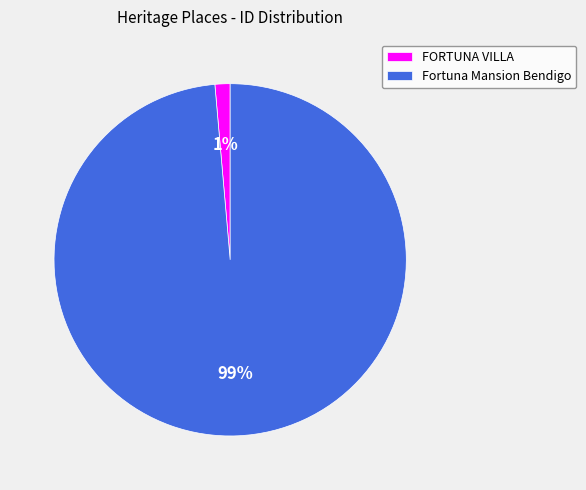

The Fortuna Mansion Bendigo slice represents 99% of the pie. True or false?

True